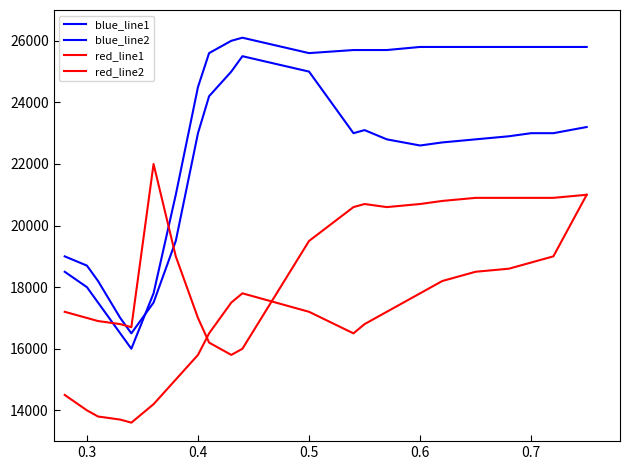

True or false: red_line2 and blue_line2 intersect in this chart.

False